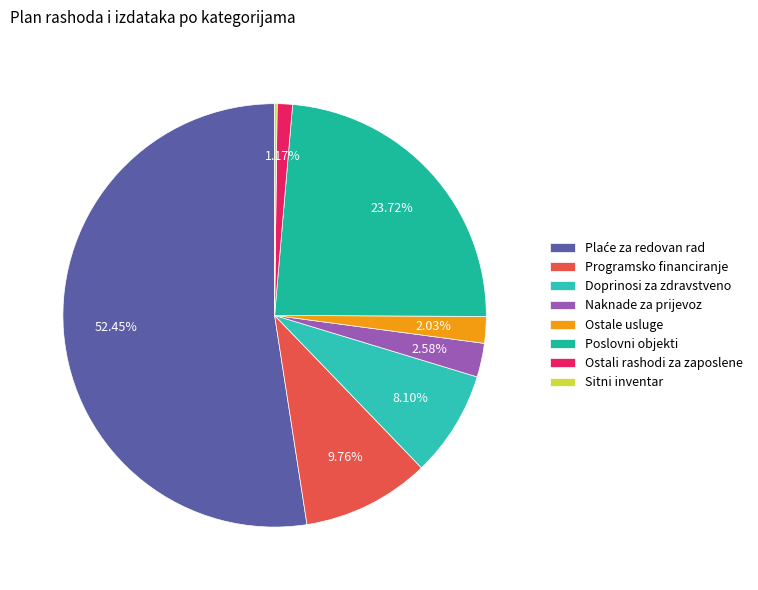

How many slices are in this pie chart?

8